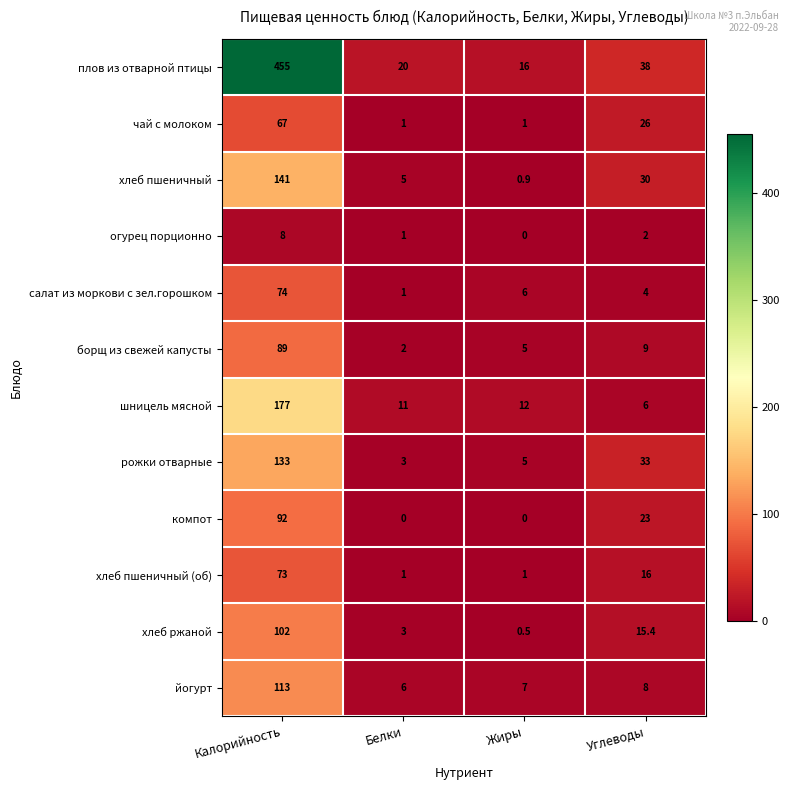

Which category has the highest value in the плов из отварной птицы series?

Калорийность